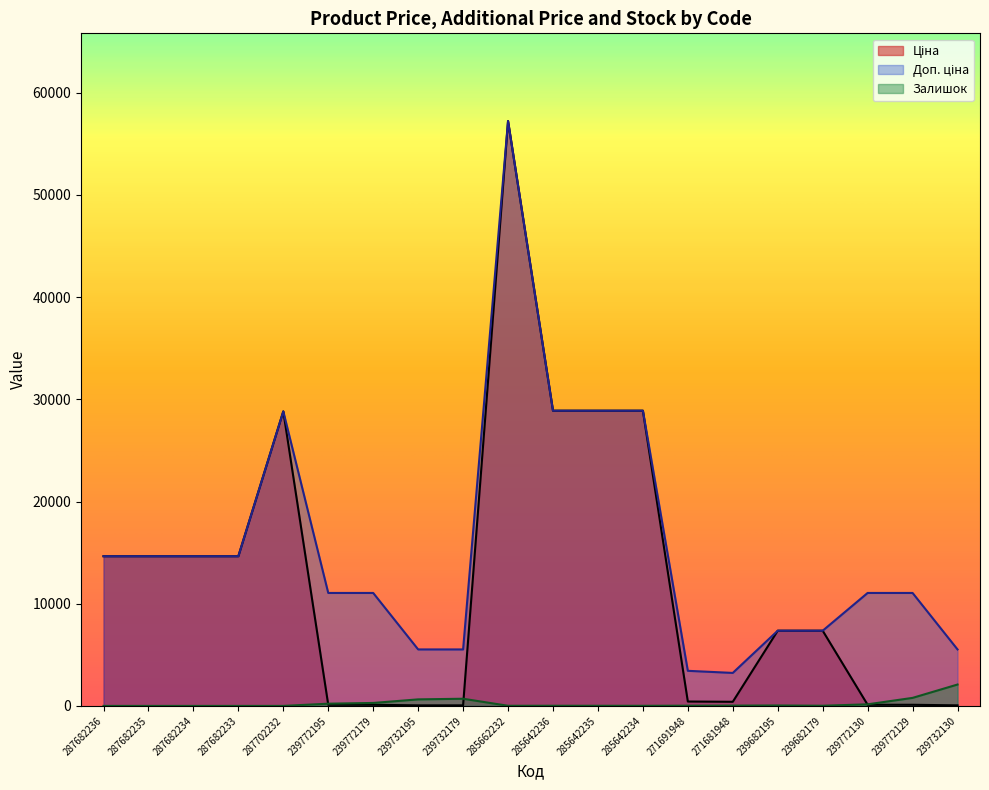

What is the difference between the maximum and minimum values in the Доп. ціна series?

54006.7